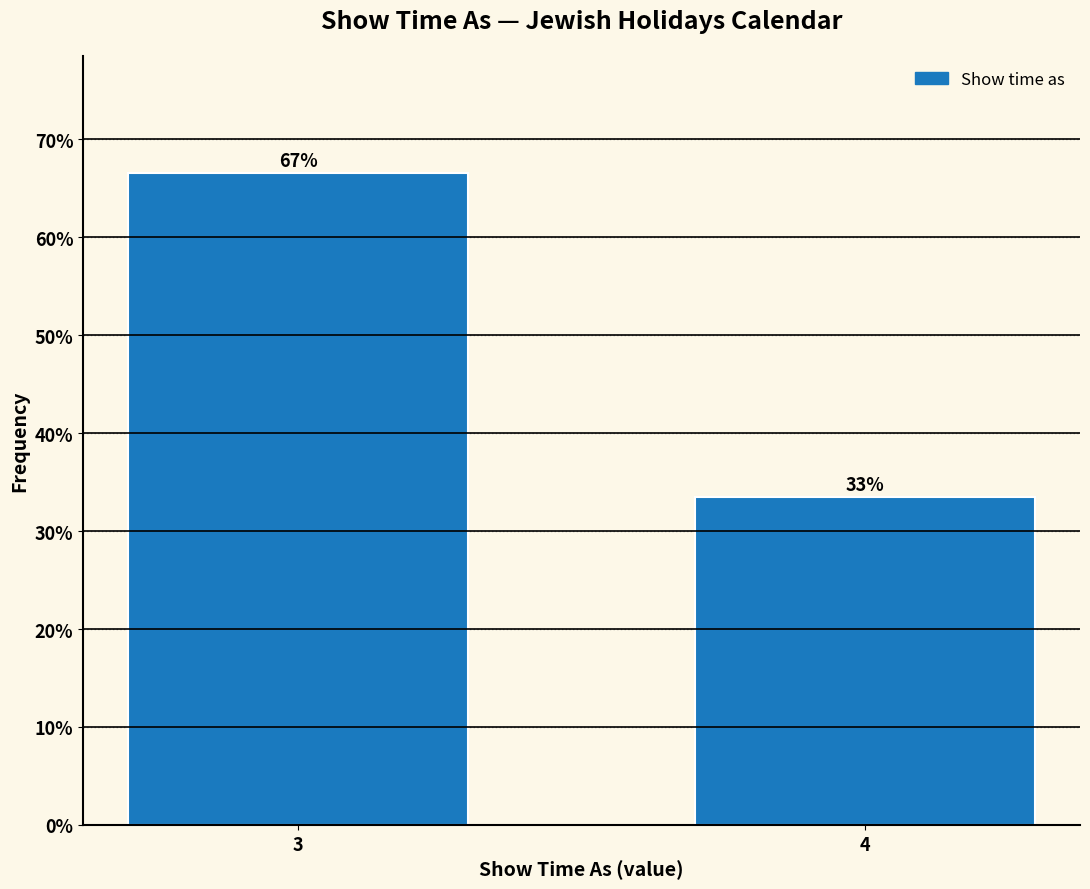

Does the chart contain any negative values?

No